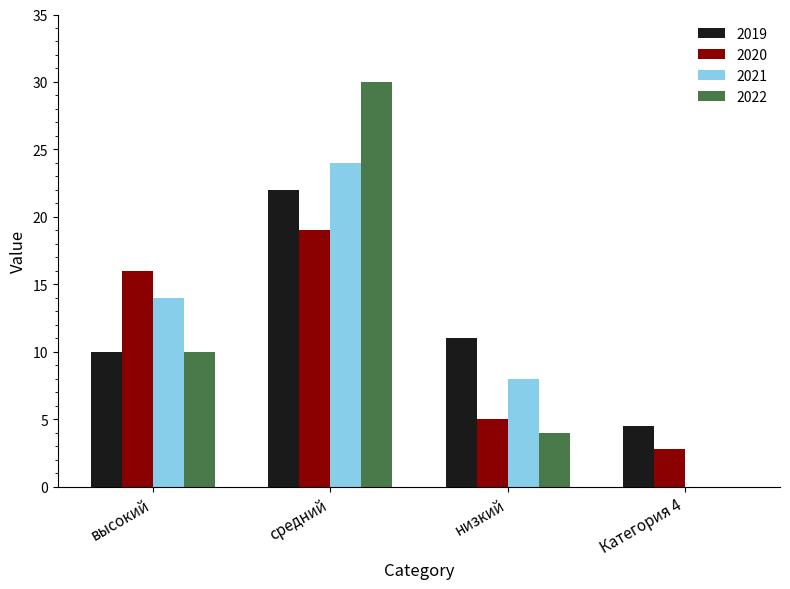

True or false: 2021 has a value of 9.4 at высокий.

False